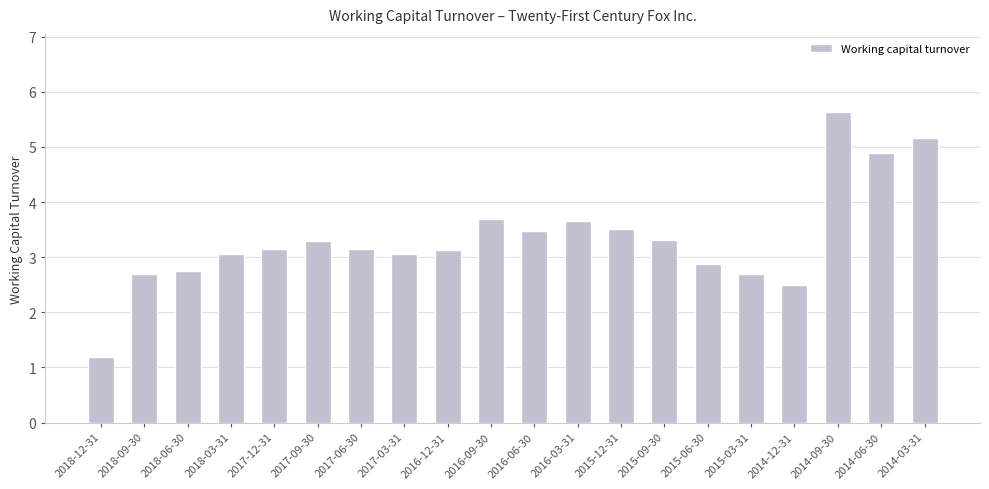

What value does the data have at 2018-09-30?

2.7